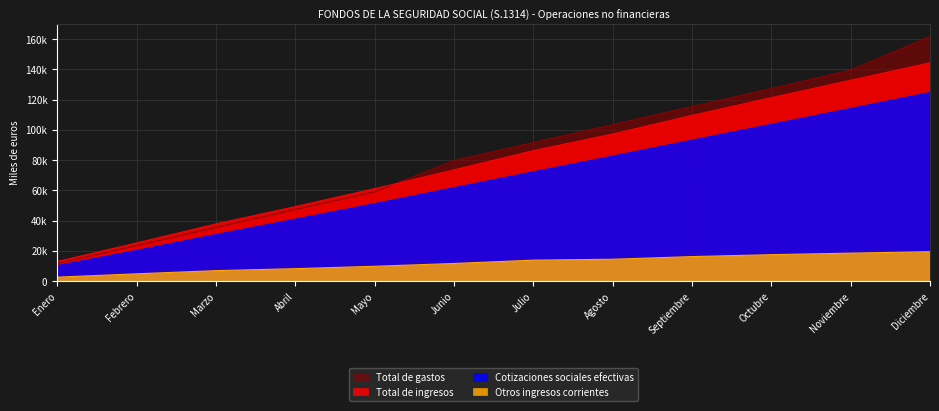

What are all the series names shown in the legend?

Total de gastos, Total de ingresos, Cotizaciones sociales efectivas, Otros ingresos corrientes